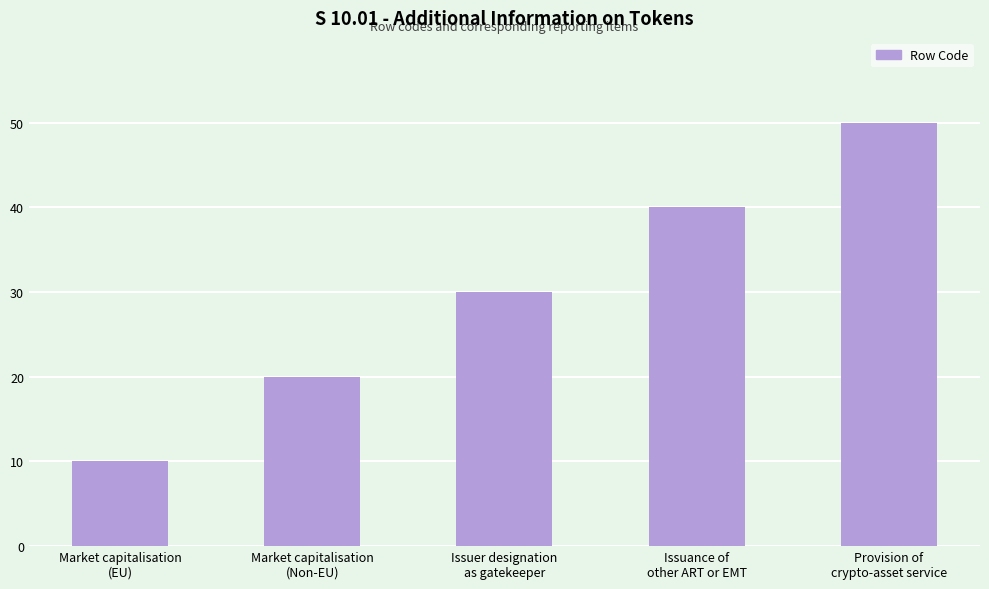

Approximately how many times larger is the value at Issuer designation
as gatekeeper compared to Provision of
crypto-asset service?

0.6